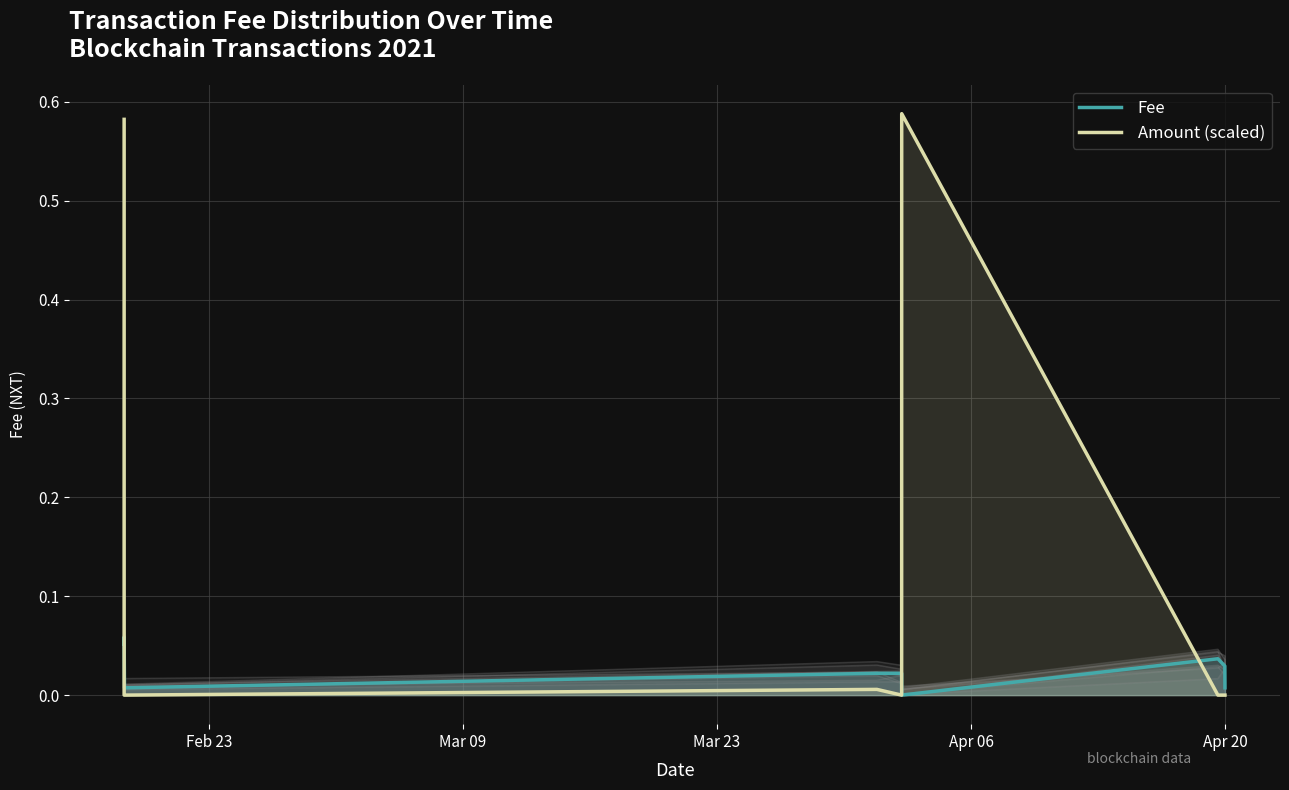

Count the Fee values in the range 0 to 1.

10